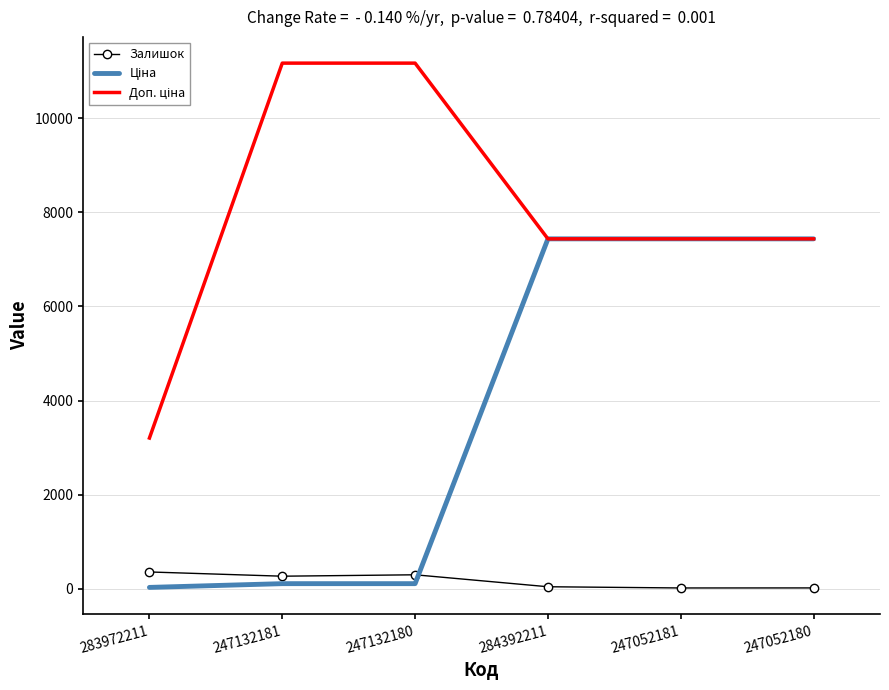

What is the minimum value shown in the chart?

20.0